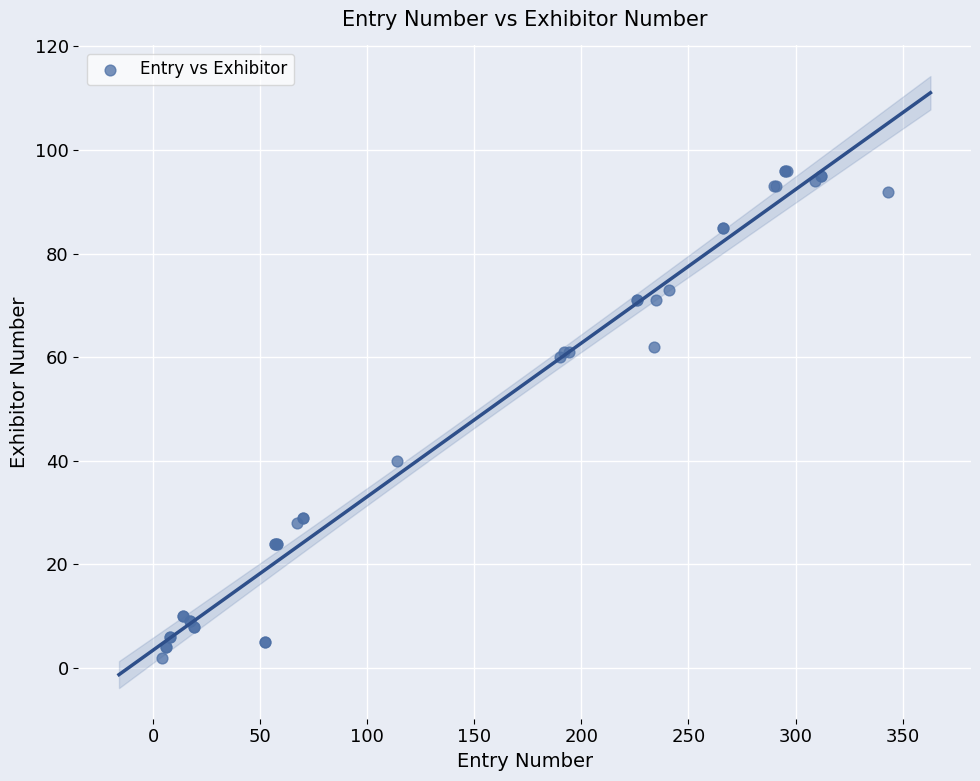

What Y value in the scatter plot is closest to 49?

40